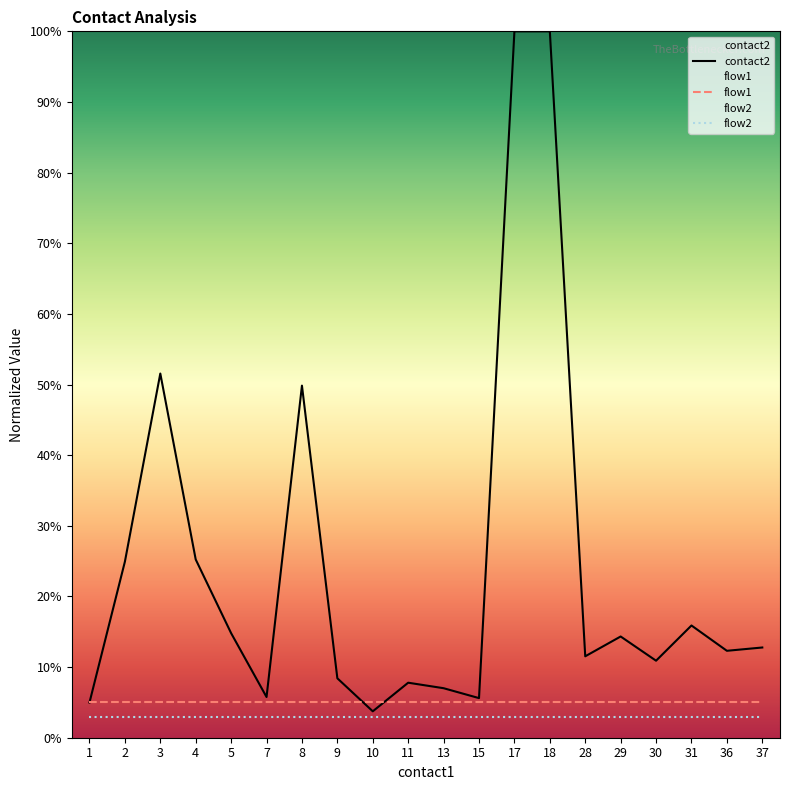

What is the approximate value of flow1 at 11?

5.0